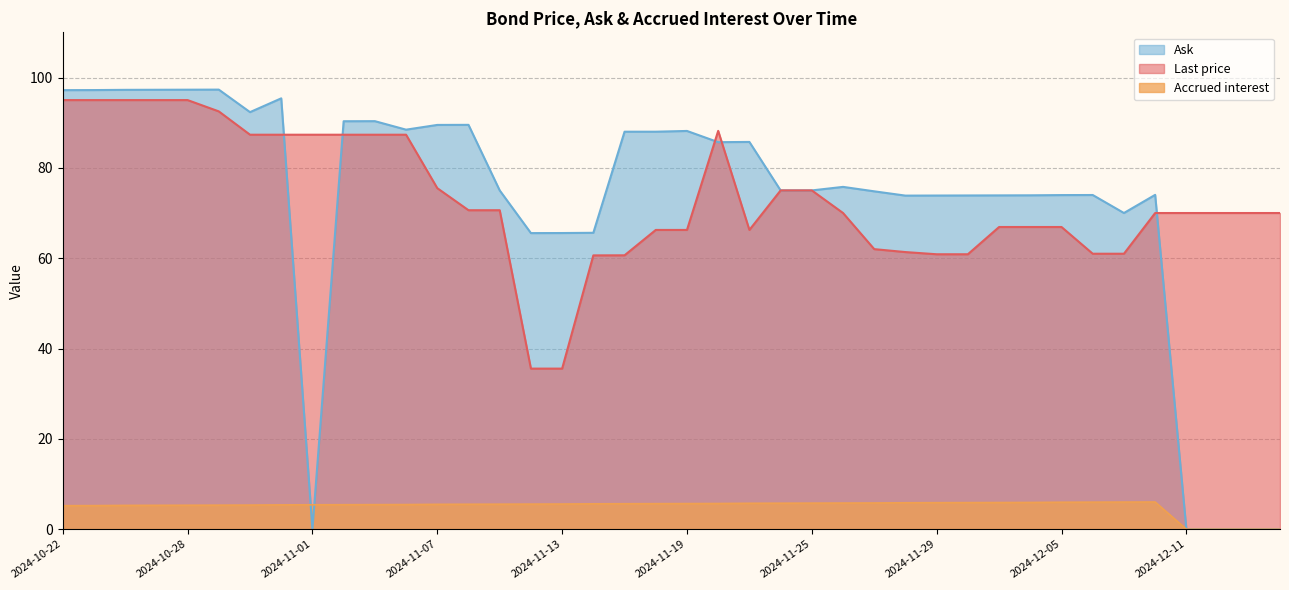

How many times do Accrued interest and Ask cross each other?

2